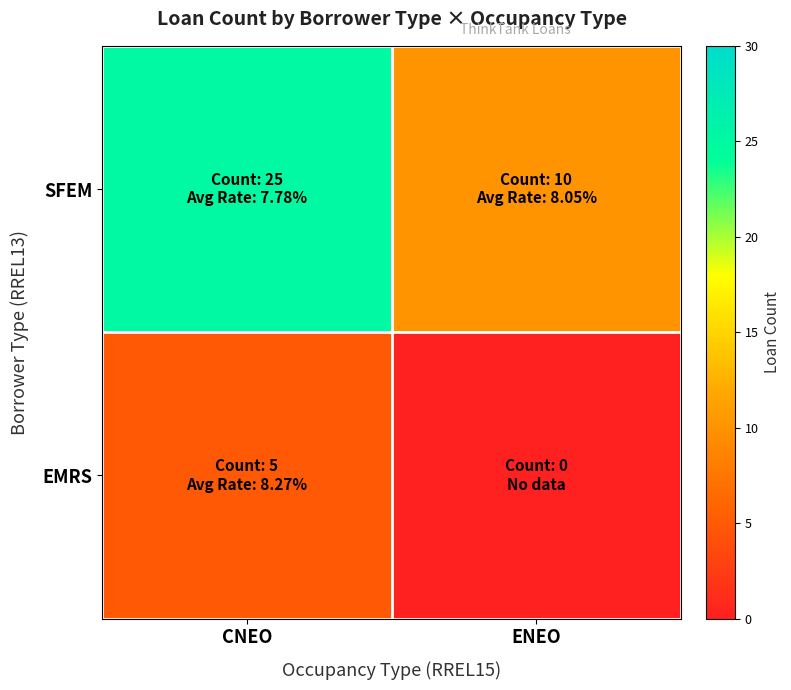

Reading left to right, what are all the values shown in this chart?

SFEM: CNEO=25	ENEO=10
EMRS: CNEO=5	ENEO=0